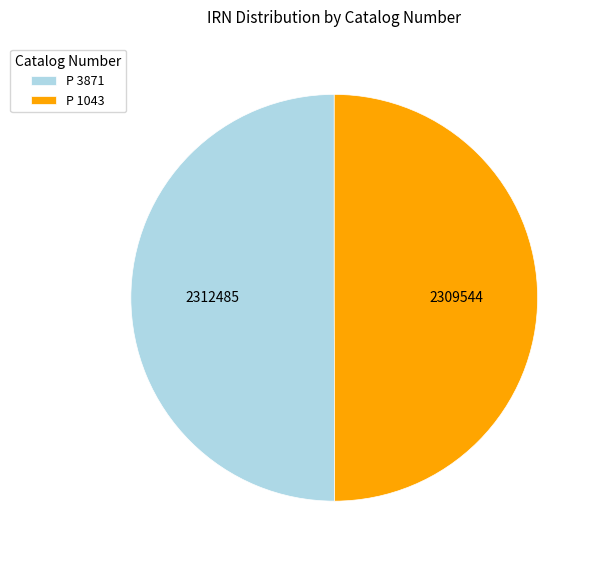

True or false: P 1043 accounts for 40% of the total.

False